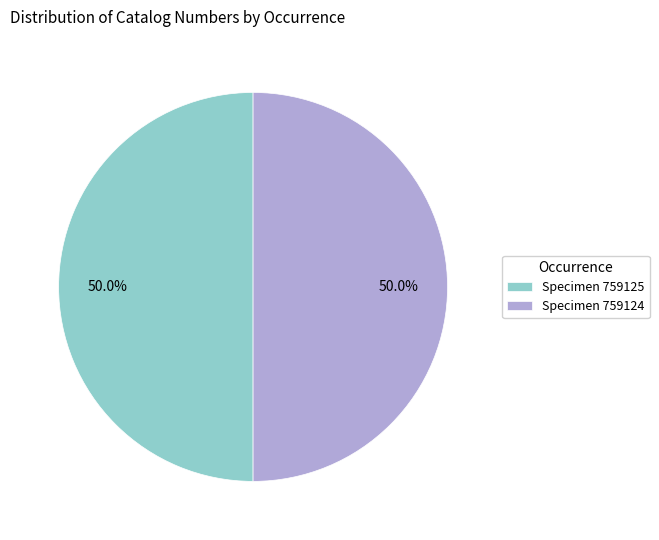

What is the total percentage of Specimen 759125 and Specimen 759124?

100.0%